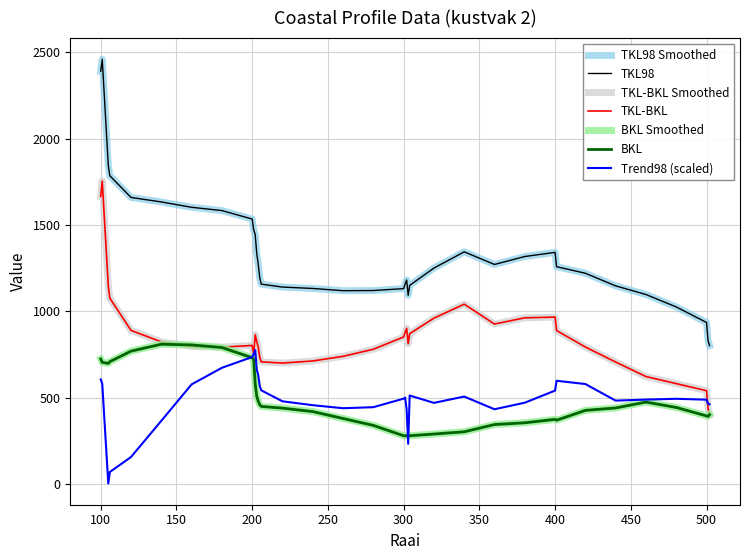

True or false: TKL-BKL has more than 2 points higher than both neighbors.

True